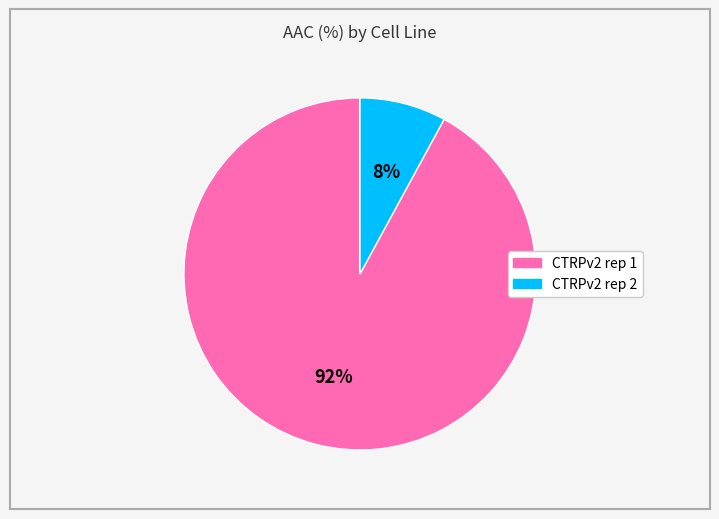

Do CTRPv2 rep 2 and CTRPv2 rep 1 together represent more than half of the pie?

Yes